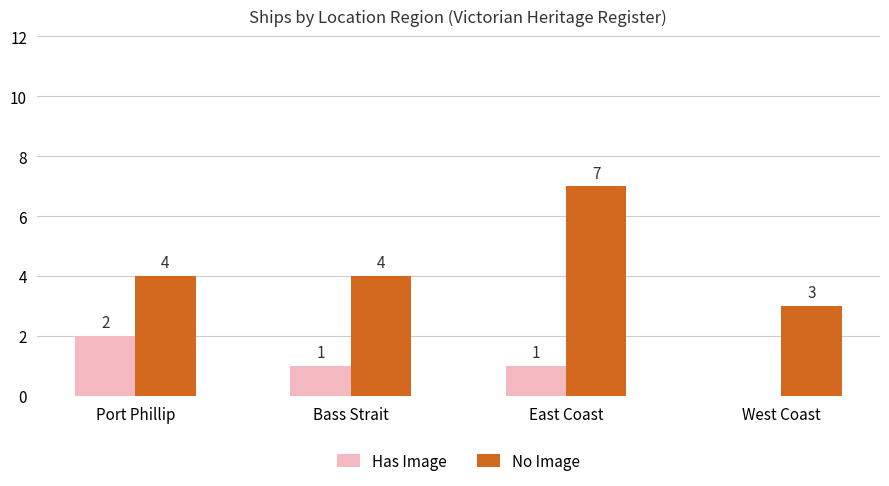

Which label corresponds to the largest value in the chart?

East Coast